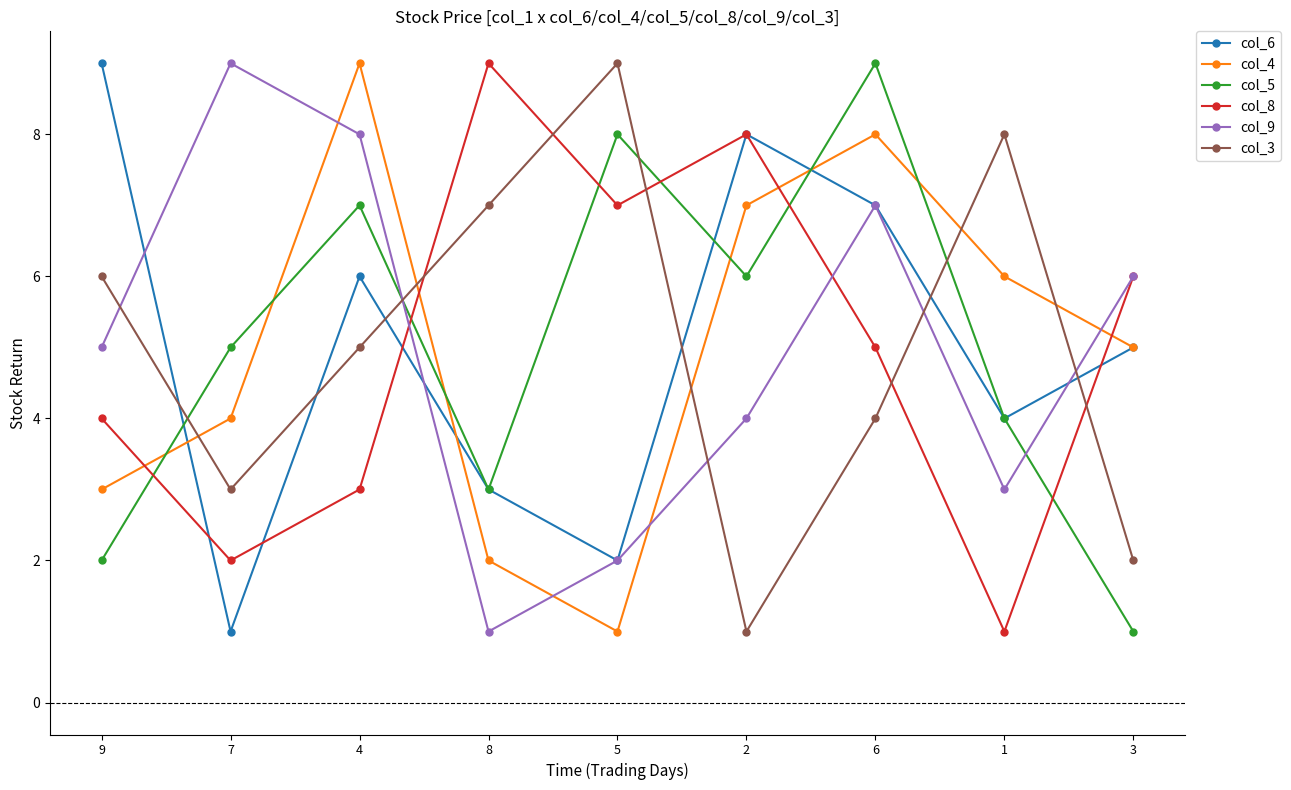

Reading right to left, transcribe all the data shown in this chart.

col_6: 3=5	1=4	6=7	2=8	5=2	8=3	4=6	7=1	9=9
col_4: 3=5	1=6	6=8	2=7	5=1	8=2	4=9	7=4	9=3
col_5: 3=1	1=4	6=9	2=6	5=8	8=3	4=7	7=5	9=2
col_8: 3=6	1=1	6=5	2=8	5=7	8=9	4=3	7=2	9=4
col_9: 3=6	1=3	6=7	2=4	5=2	8=1	4=8	7=9	9=5
col_3: 3=2	1=8	6=4	2=1	5=9	8=7	4=5	7=3	9=6